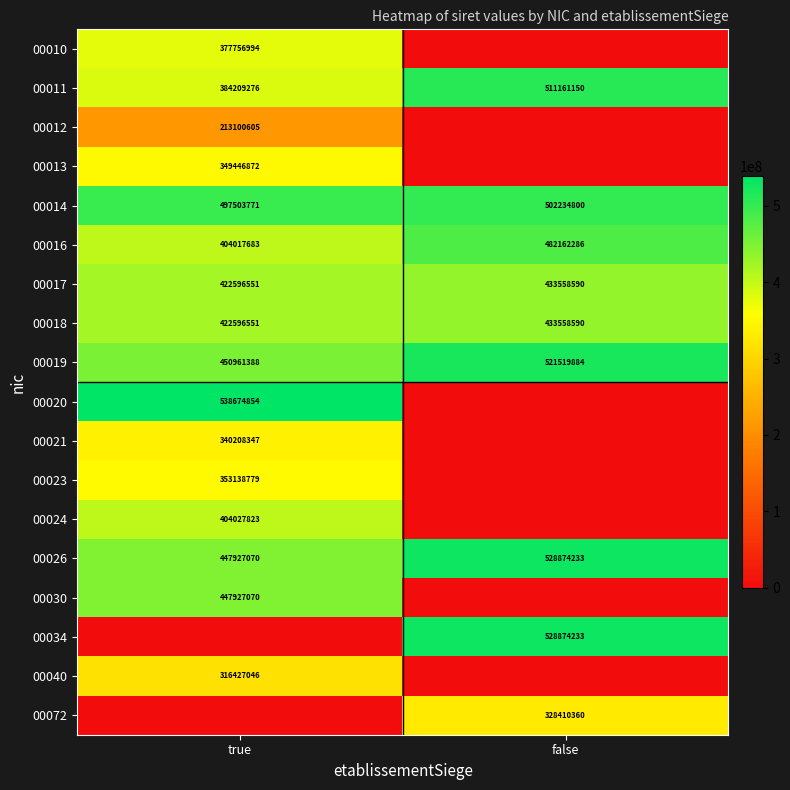

Which series has the widest spread of values?

00020